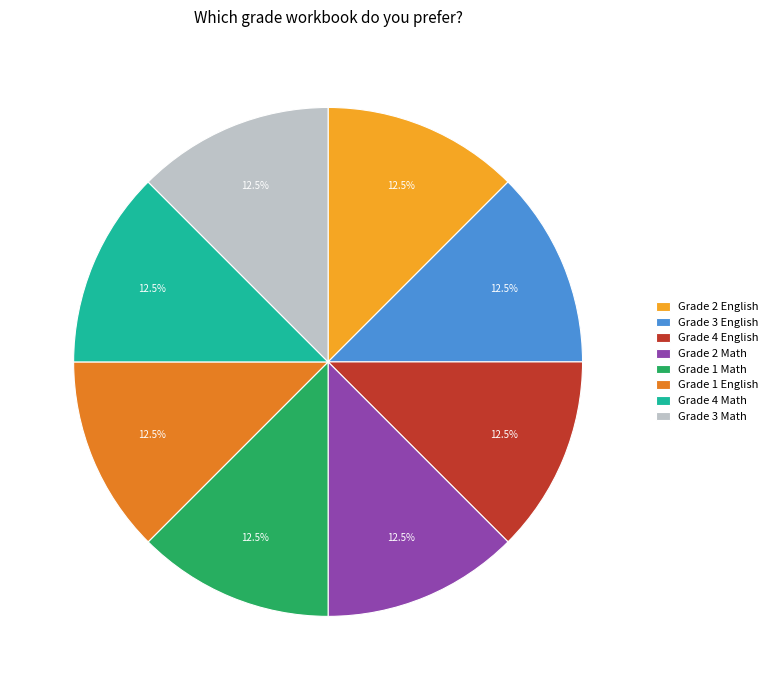

What is the ratio of the value at Grade 3 Math to the value at Grade 2 Math?

1.0